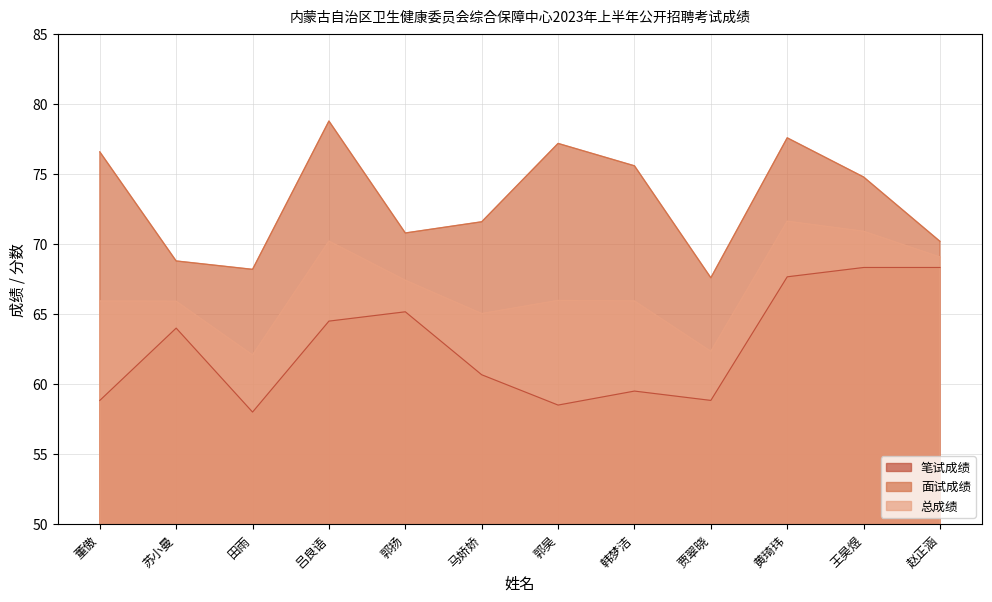

What is the spread (max minus min) of values at 黄琦玮?

9.9